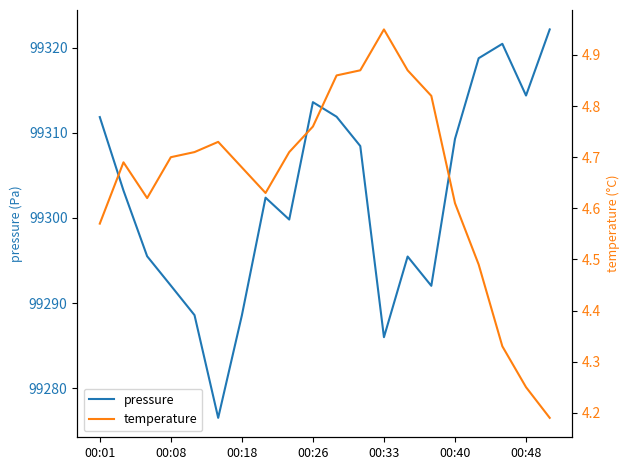

The value of temperature at 00:18 is 4.6. True or false?

True